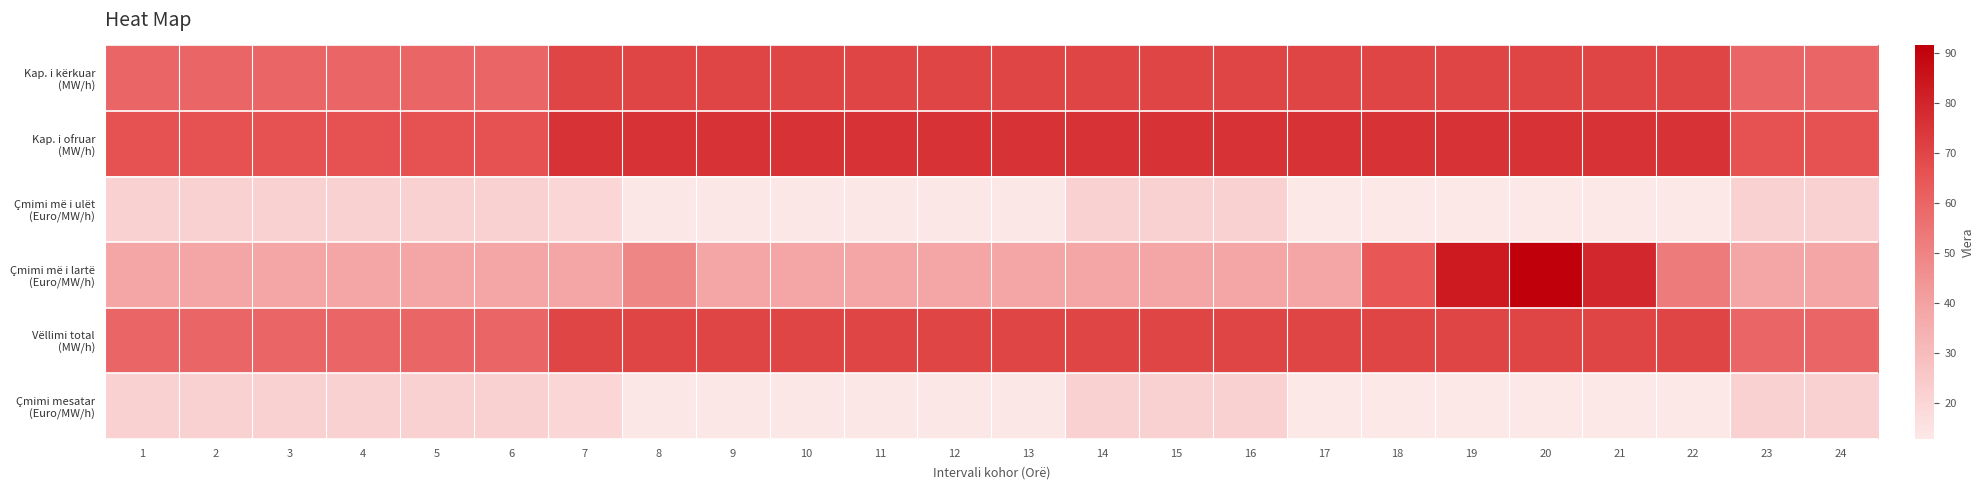

At which category does the chart reach its peak across all series?

20